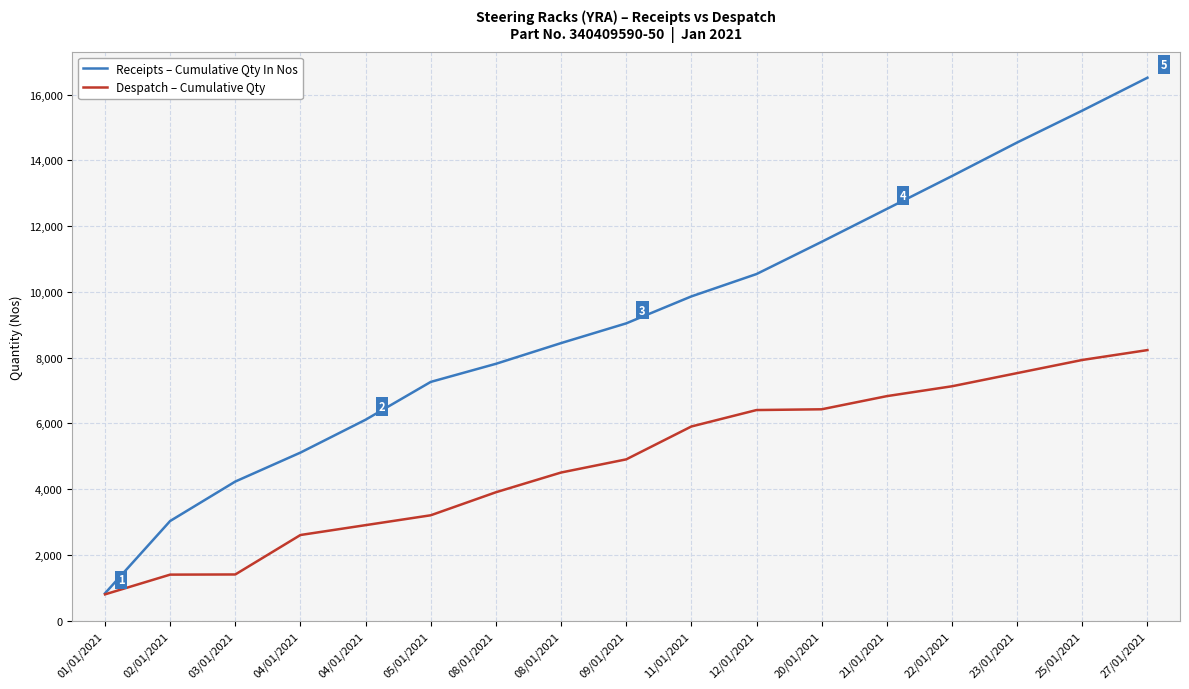

What is the average value of the Despatch – Cumulative Qty series?

4824